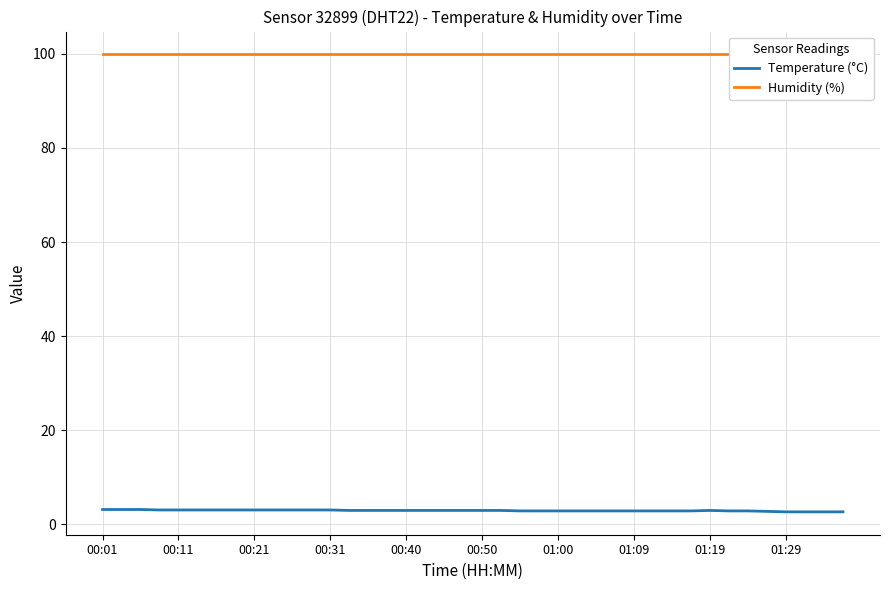

True or false: Humidity (%) has a value of 145.1 at 01:09.

False